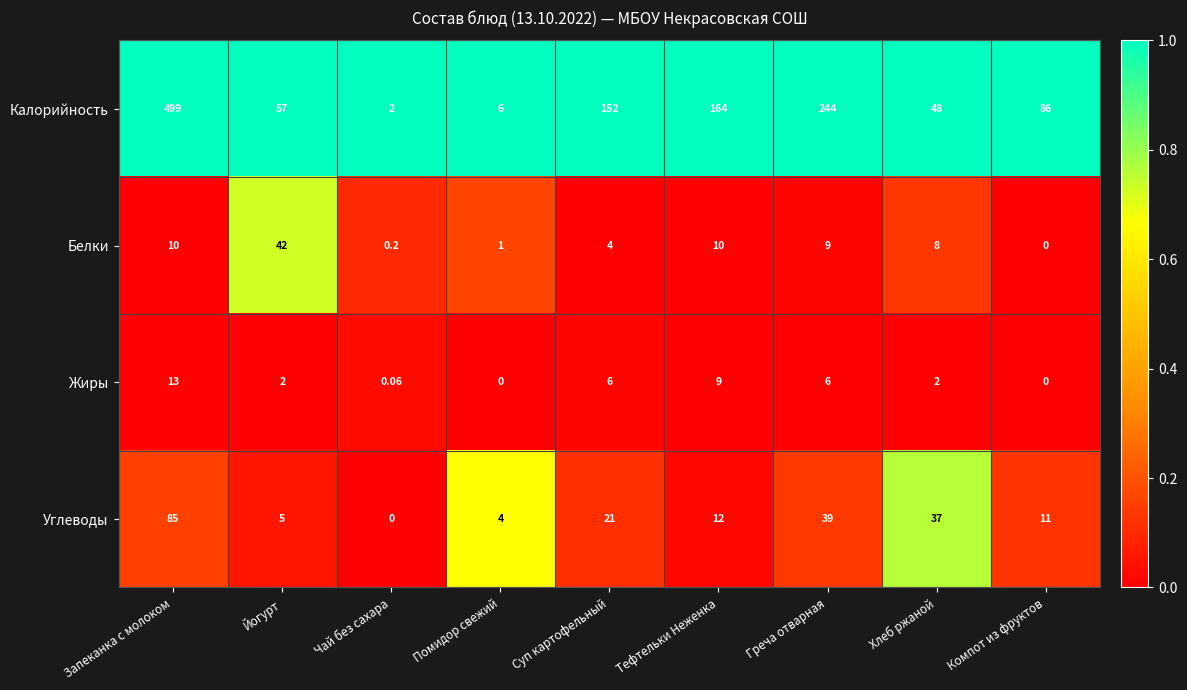

Rank the categories by Калорийность value from lowest to highest.

Чай без сахара, Помидор свежий, Хлеб ржаной, Йогурт, Компот из фруктов, Суп картофельный, Тефтельки Неженка, Греча отварная, Запеканка с молоком